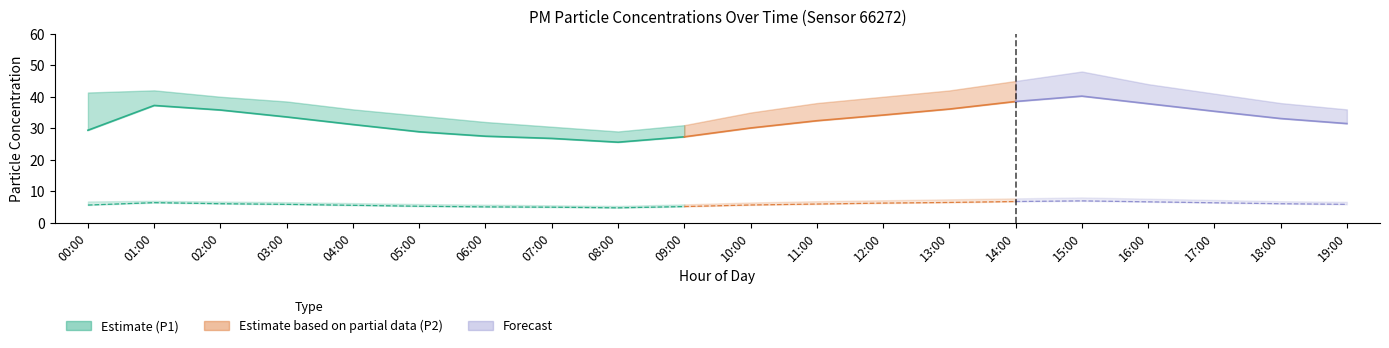

How many values in the P1 series exceed 33?

10